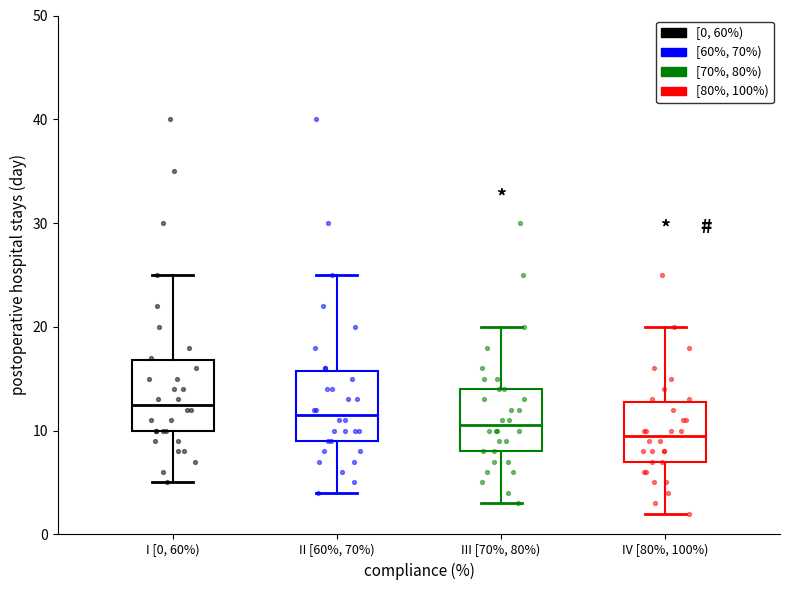

Where is the upper edge of the box for III [70%, 80%) on the y-axis? The values are not printed on the chart, so give them approximately, as read against the axis.

14